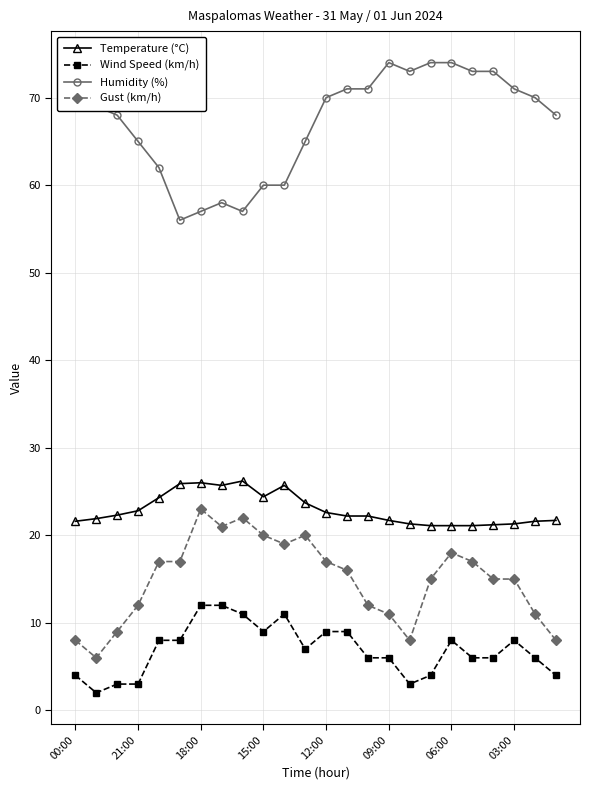

What is the difference between the second highest and second lowest values in the Gust (km/h) series?

14.0